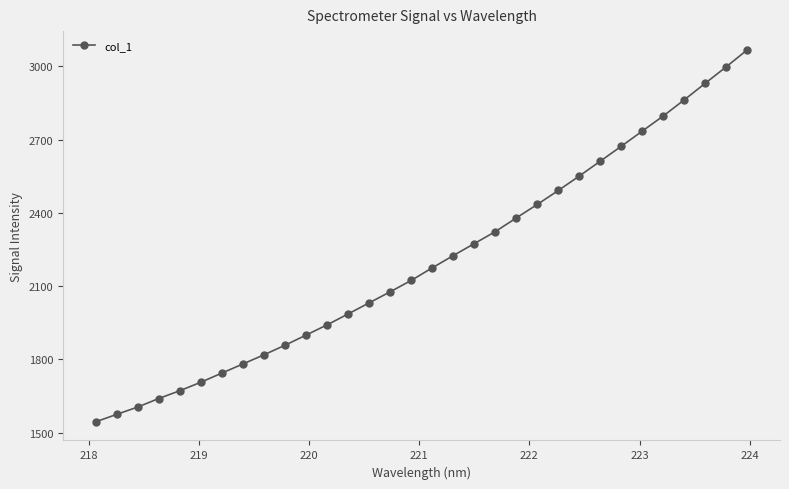

What is the value of the 2nd point from the left?

1574.7